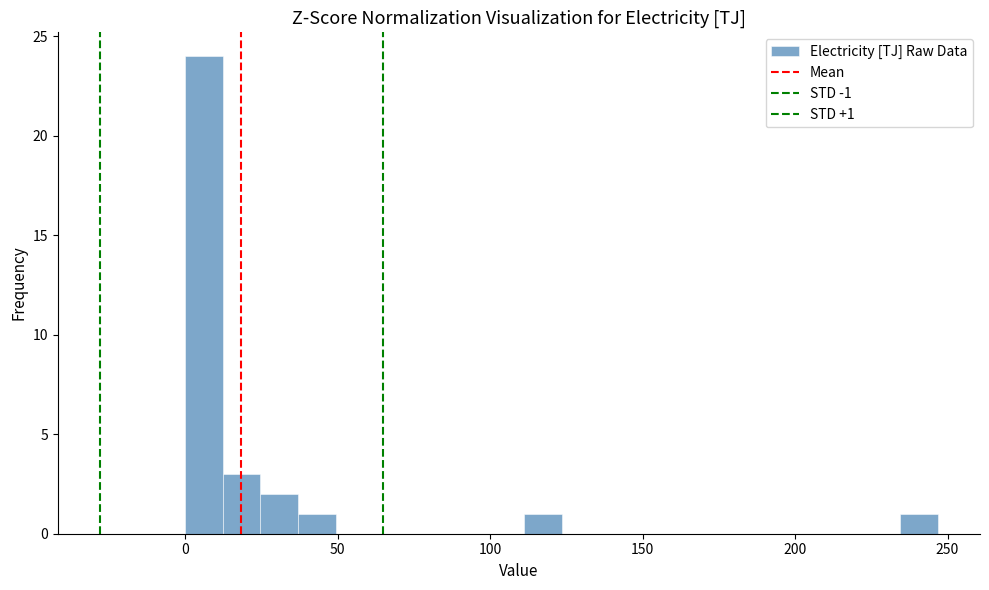

Read against the x-axis, roughly where is the centre of the tallest bar?

5